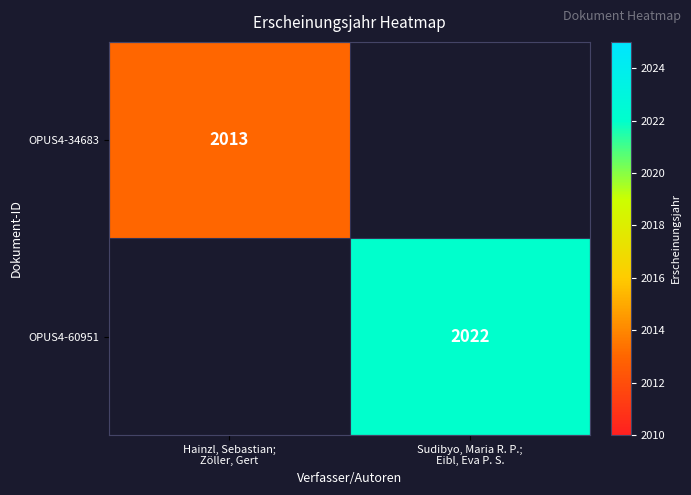

True or false: OPUS4-60951 has a value of 989 at Sudibyo, Maria R. P.; Eibl, Eva P. S..

False